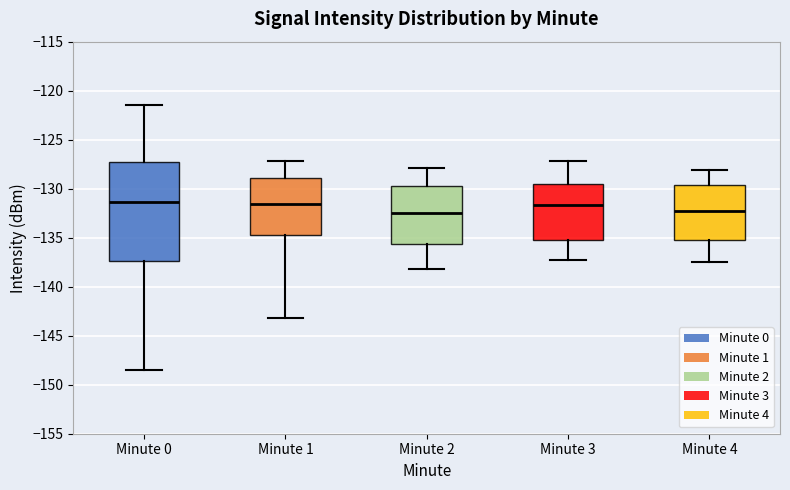

Reading left to right, transcribe this box plot: for each box, give where its median line is, the range the box spans, and where its two whiskers end, as read against the y-axis. The values are not printed on the chart, so give them approximately, as read against the axis.

Minute 0: median -131.5, box -137.5 to -127.0, whiskers -148.5 to -121.5
Minute 1: median -131.5, box -134.5 to -129.0, whiskers -143.0 to -127.0
Minute 2: median -132.5, box -135.5 to -129.5, whiskers -138.0 to -128.0
Minute 3: median -131.5, box -135.0 to -129.5, whiskers -137.5 to -127.0
Minute 4: median -132.5, box -135.0 to -129.5, whiskers -137.5 to -128.0